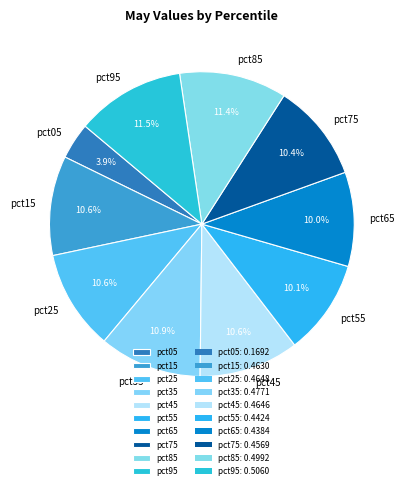

Between pct95 and pct75, which is larger?

pct95